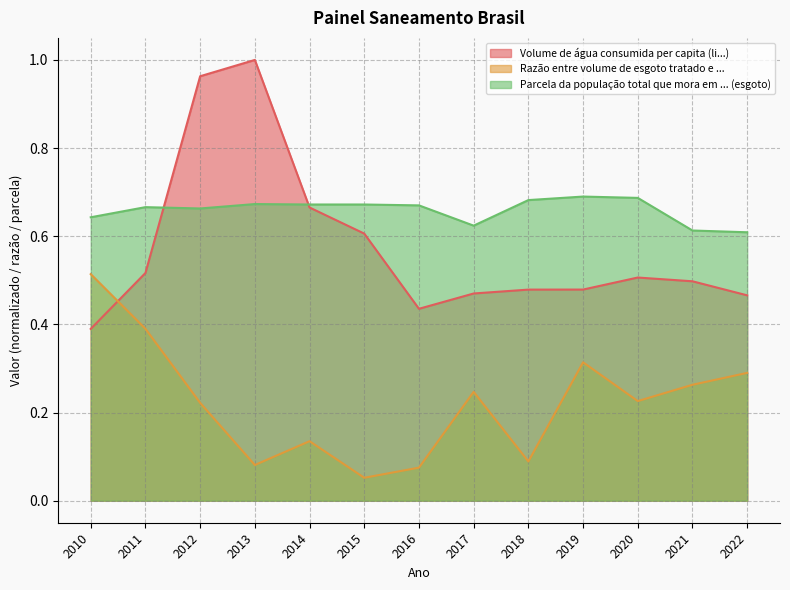

What is the total value across all series at 2021?

1.4